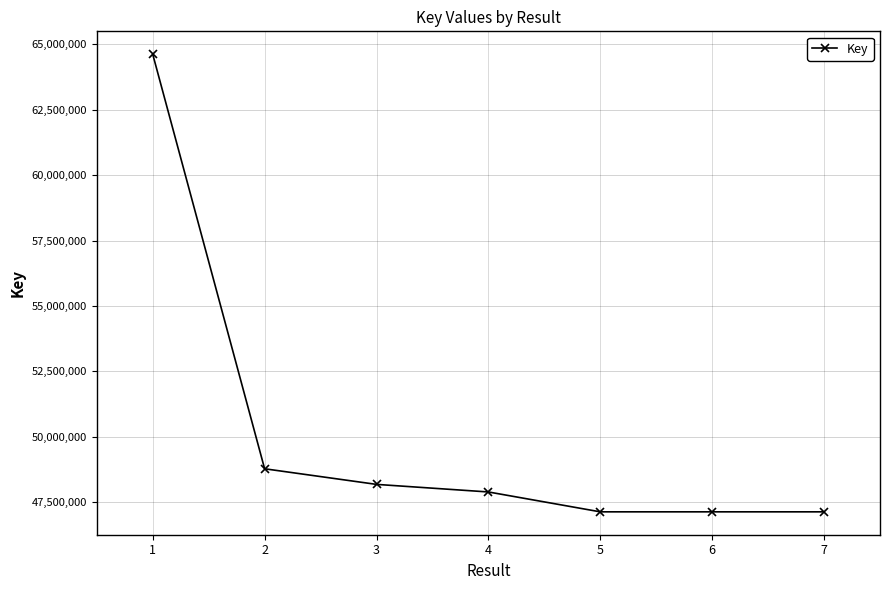

What is the value of the 1st point from the left?

64618961